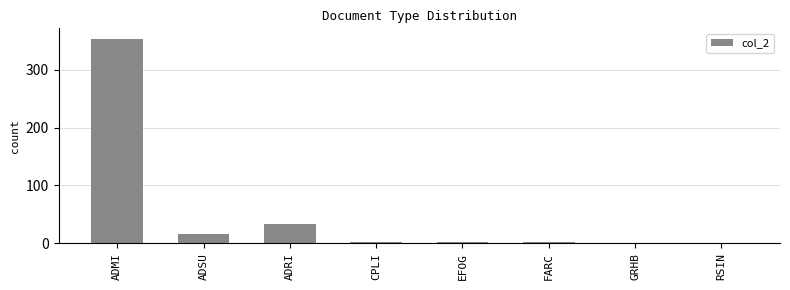

The chart shows a value of 354 at ADMI. True or false?

True